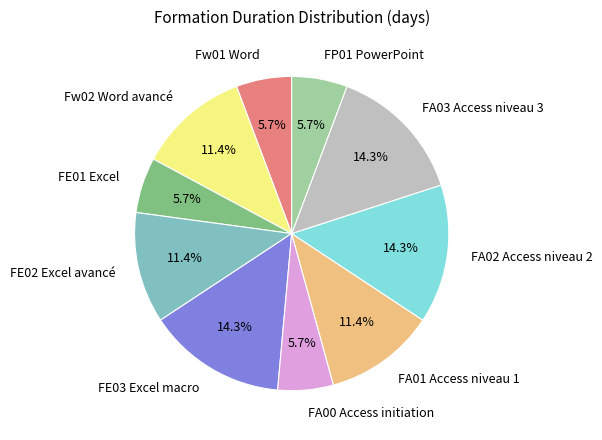

To the nearest percent, what percentage of the pie is FA02 Access niveau 2?

14%